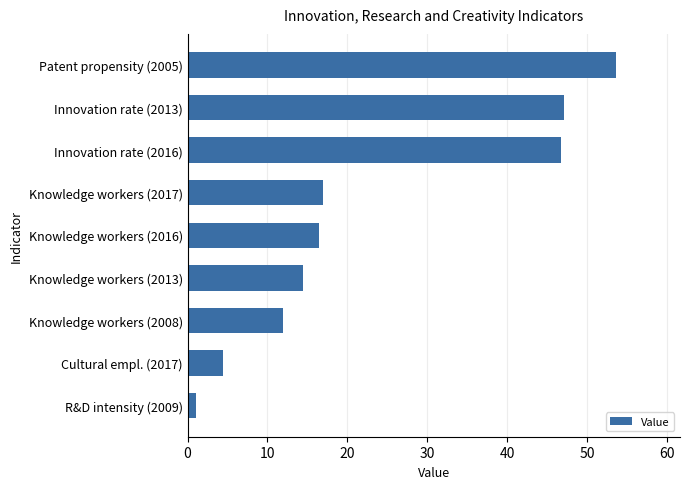

What is the smallest value displayed?

1.0